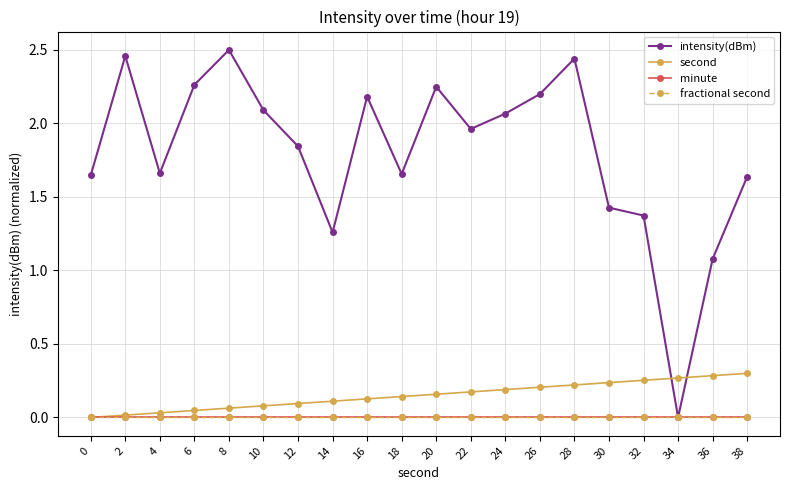

What is the total value across all series at 10?

2.2